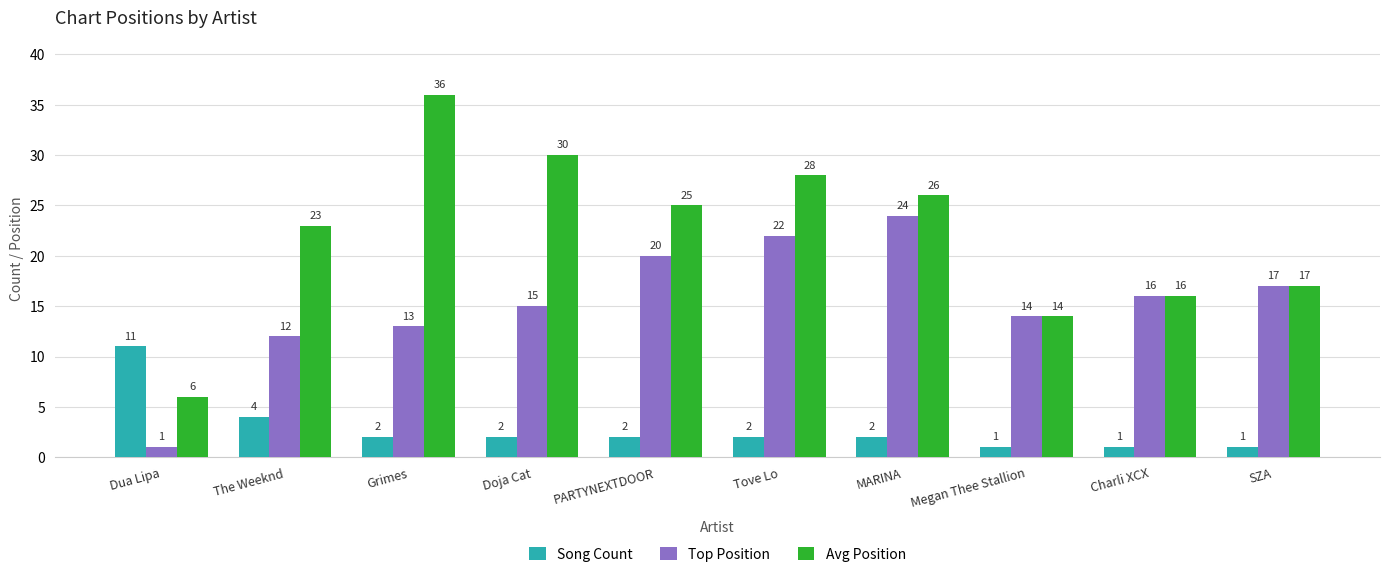

What is the label of the 8th bar from the right?

Grimes